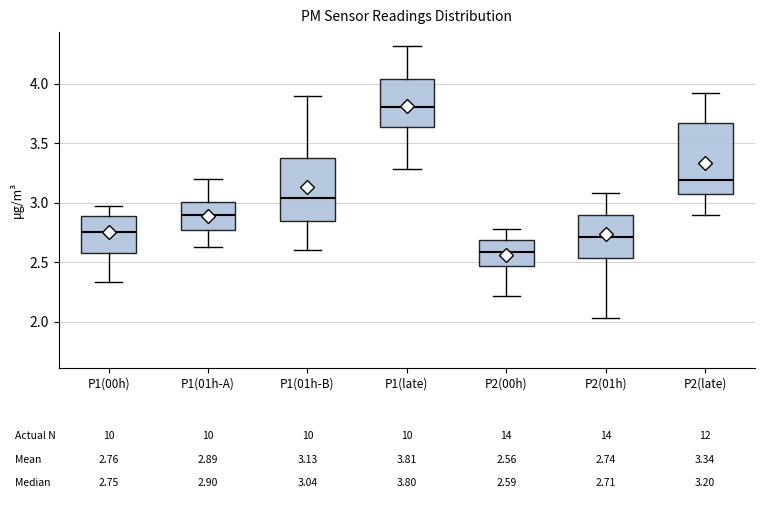

Comparing the boxes themselves (not the whiskers), which one is the tallest?

P2(late)